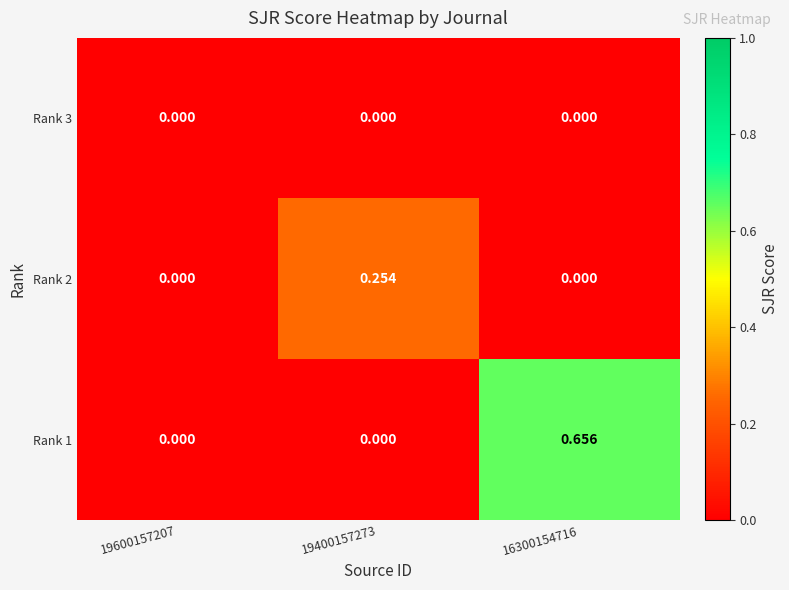

Is the value of Rank 1 at 16300154716 greater than the value of Rank 2 at 19400157273?

Yes